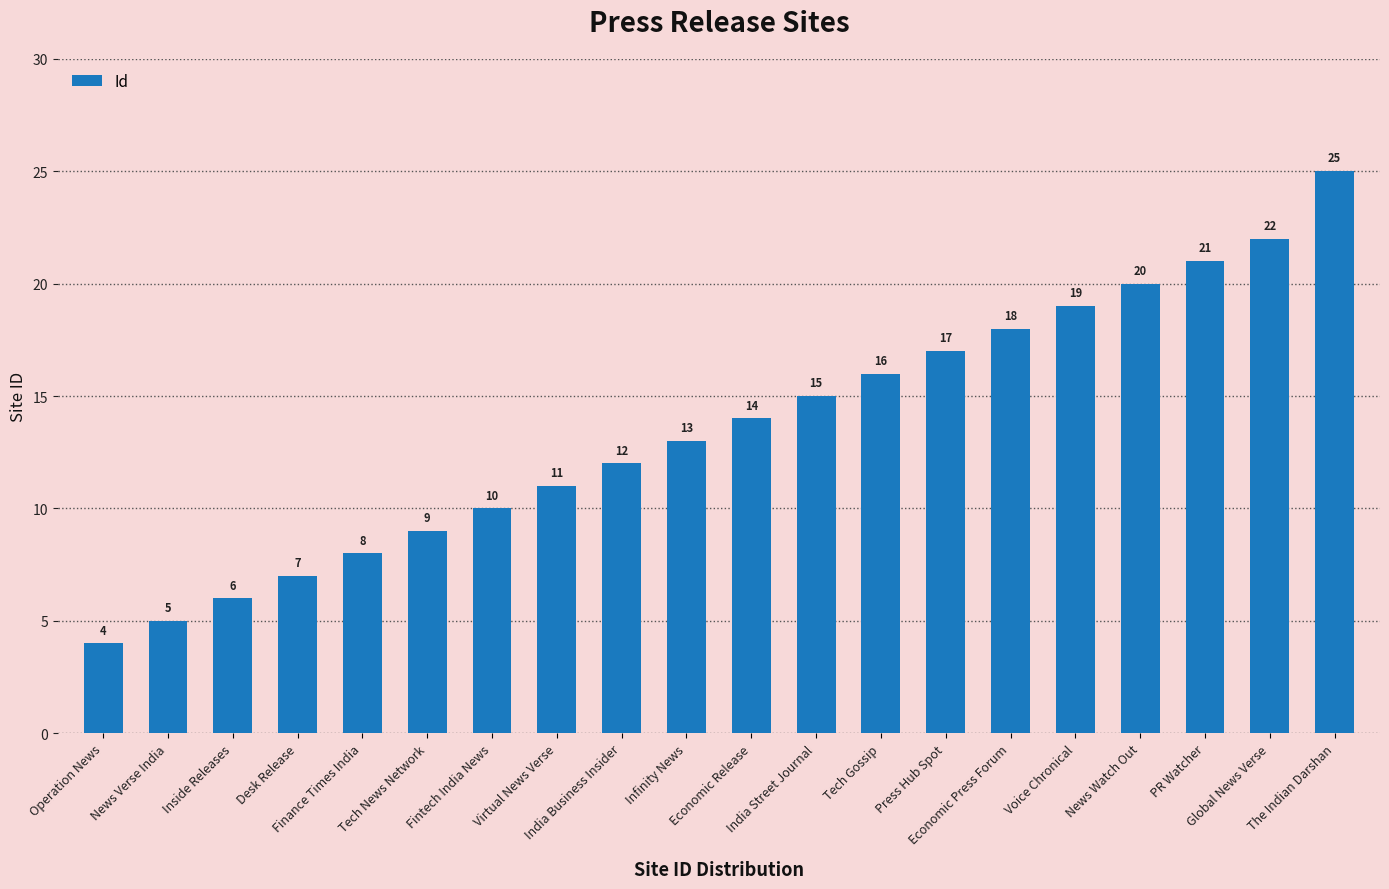

What is the value of the 6th bar from the left?

9